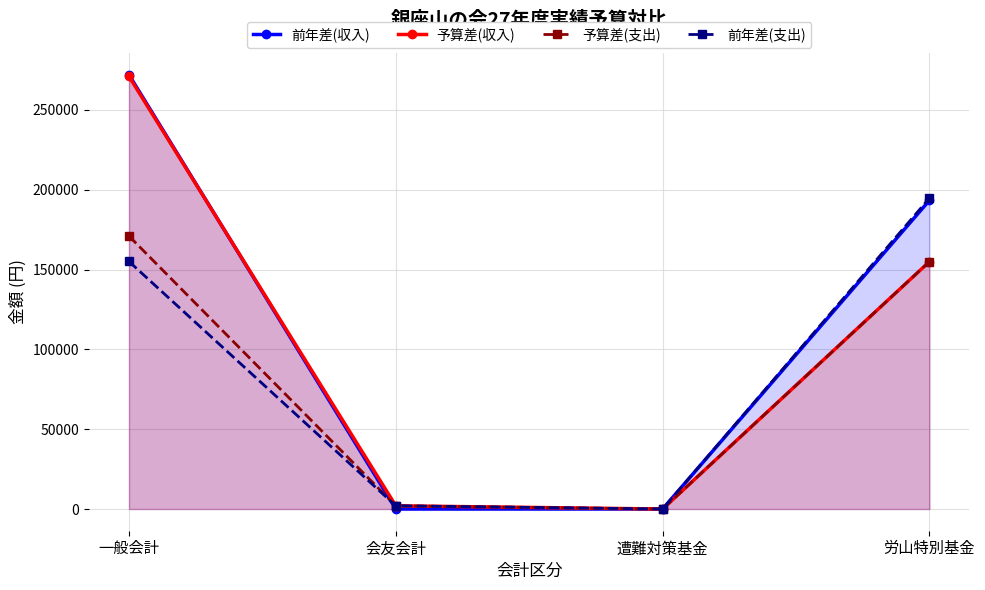

Which series changed the most between 一般会計 and 労山特別基金?

予算差(収入)